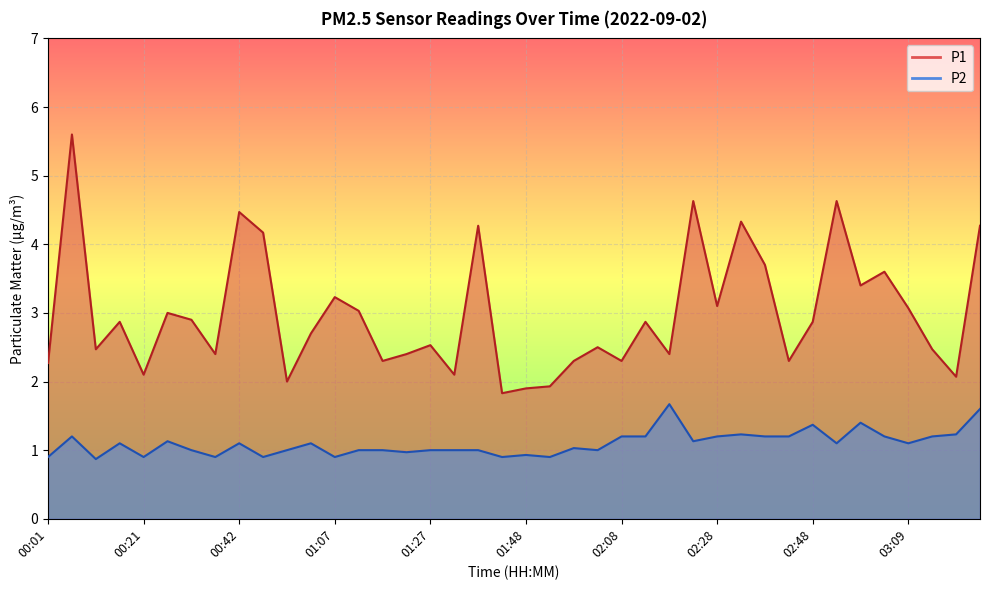

At which category does P1 reach its first local valley?

00:11